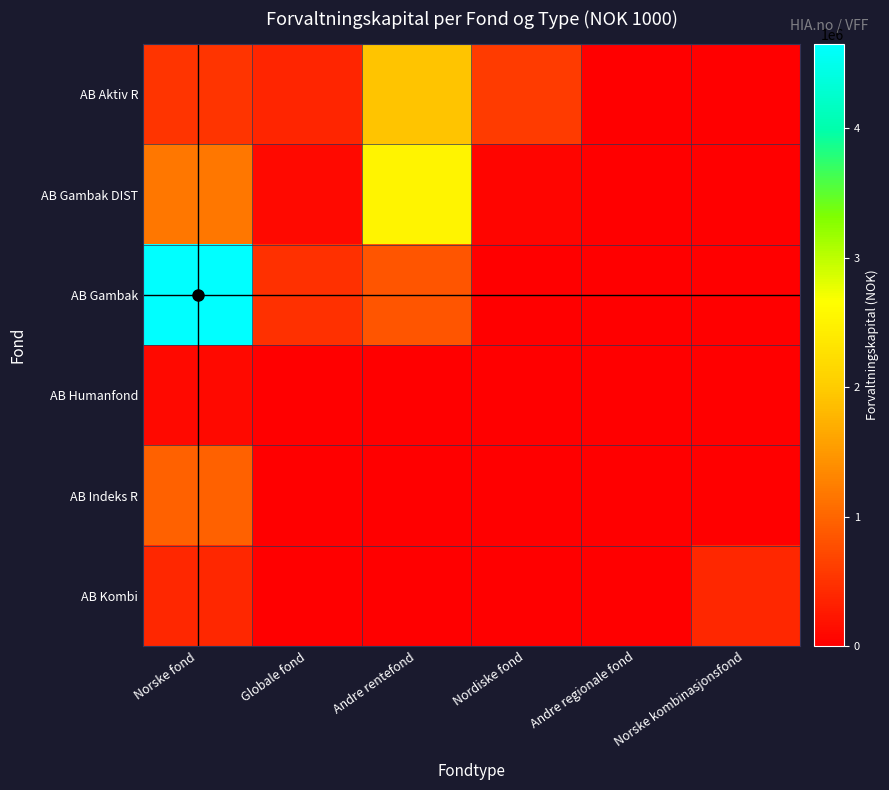

Which series has the widest spread of values?

AB Gambak